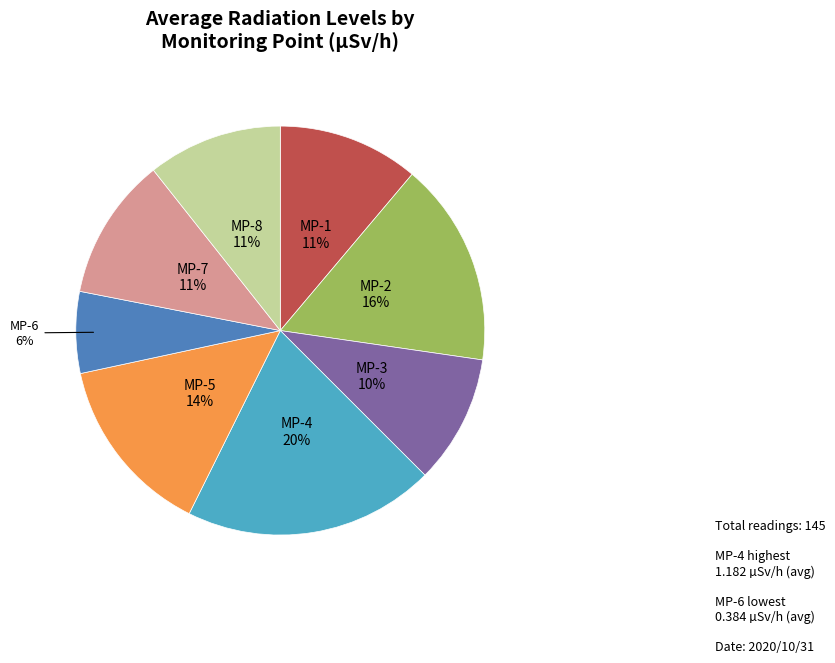

Is there any slice that represents more than half of the pie?

No